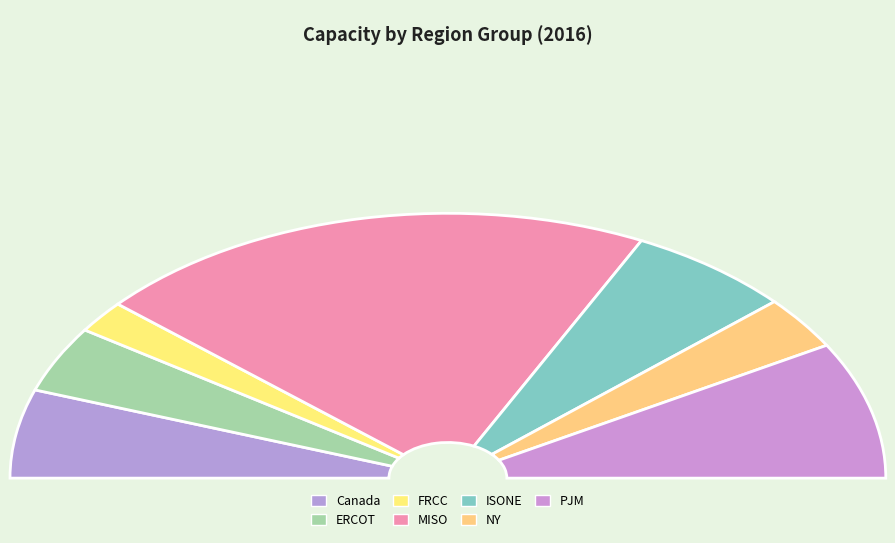

Does MISO represent more than half of the total?

No